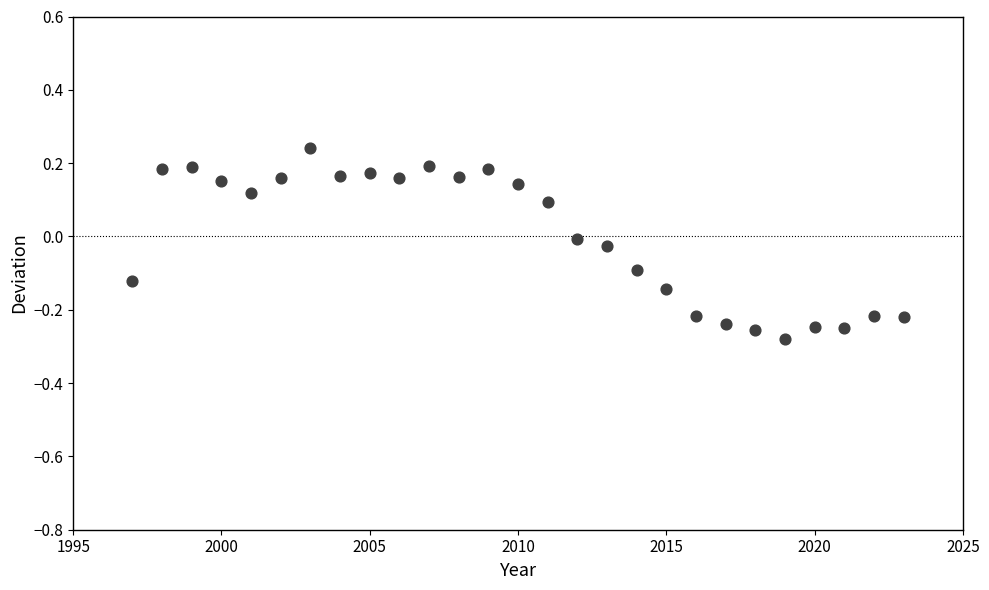

What is the range of Y values (max minus min)?

0.5